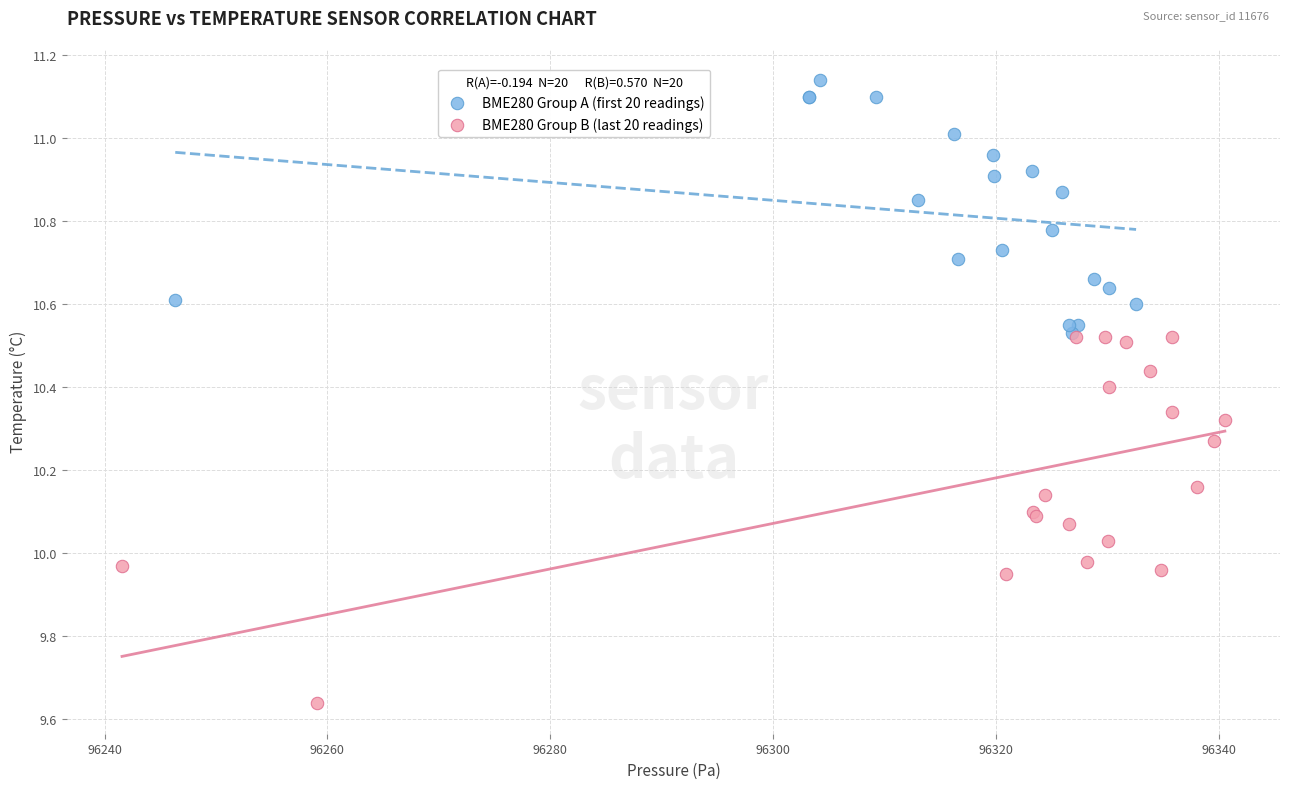

Which series contains the highest Y value?

BME280 Group A (first 20 readings)